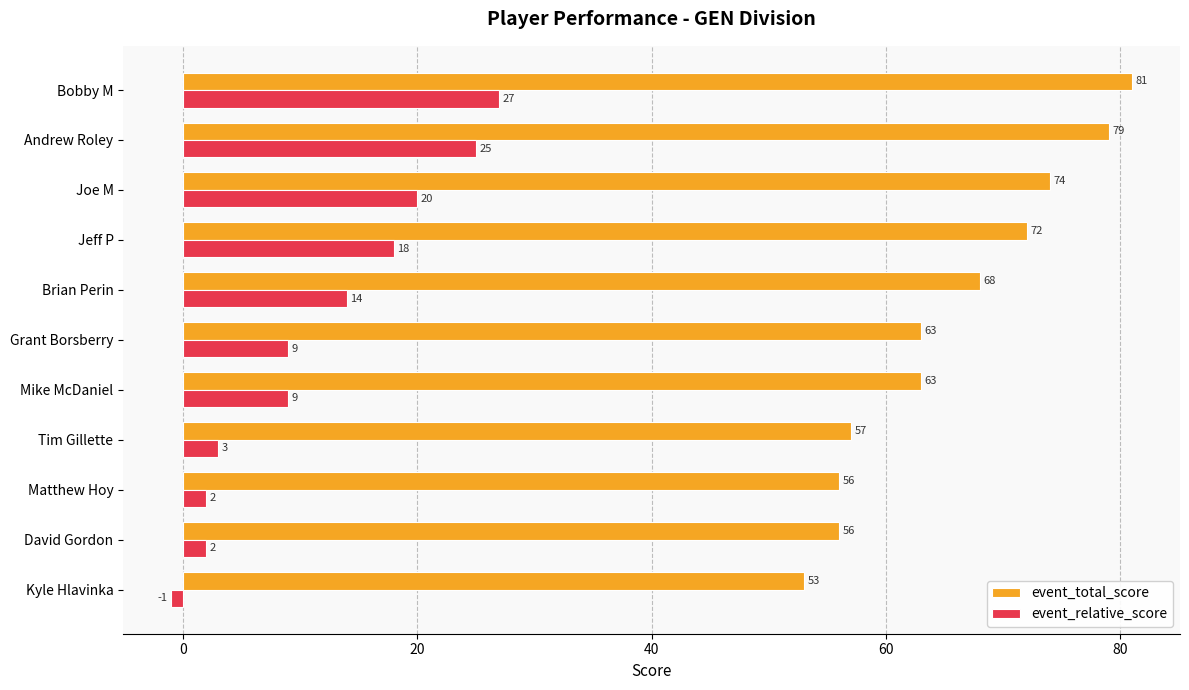

Is the value of event_total_score at Grant Borsberry greater than the value of event_relative_score at Grant Borsberry?

Yes